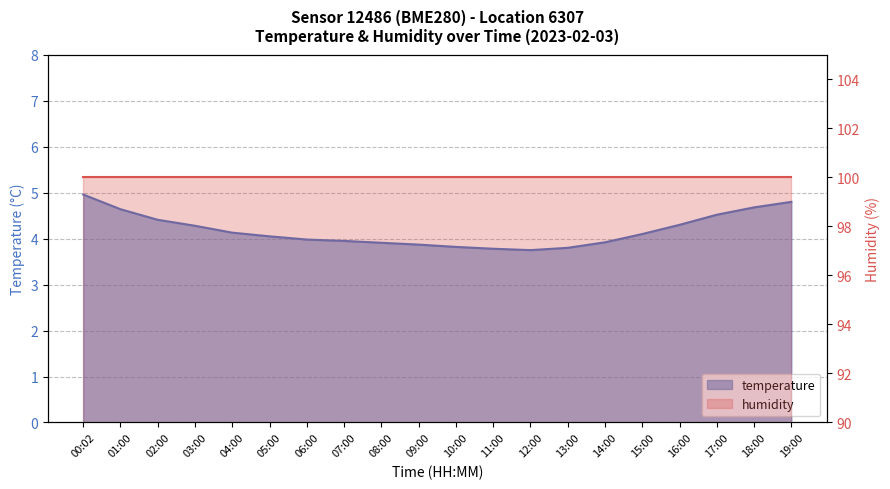

At which category does the data reach its first local valley?

12:00